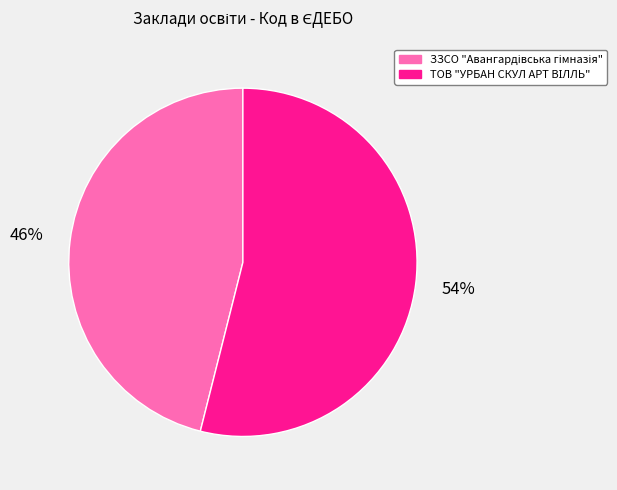

To the nearest percent, what is the difference between the largest and smallest slice percentages?

8%